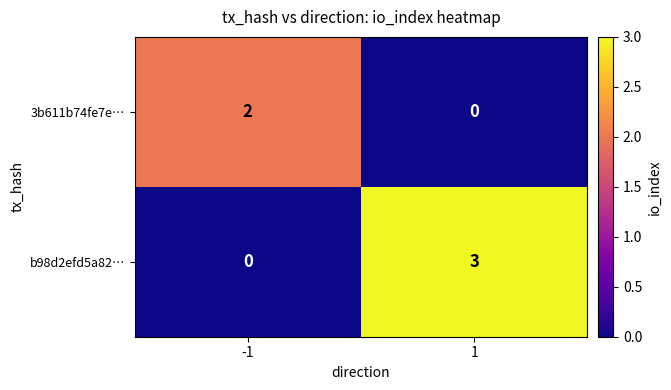

Reading left to right, what are all the values shown in this chart?

3b611b74fe7e…: 2	0
b98d2efd5a82…: 0	3